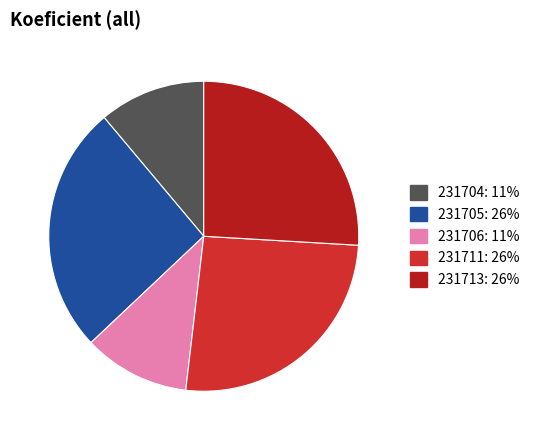

How many segments does this pie chart have?

5